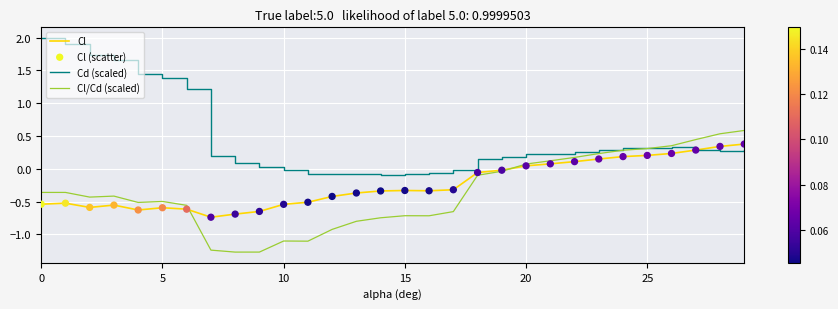

Which series has the largest total across all categories?

Cd (scaled)